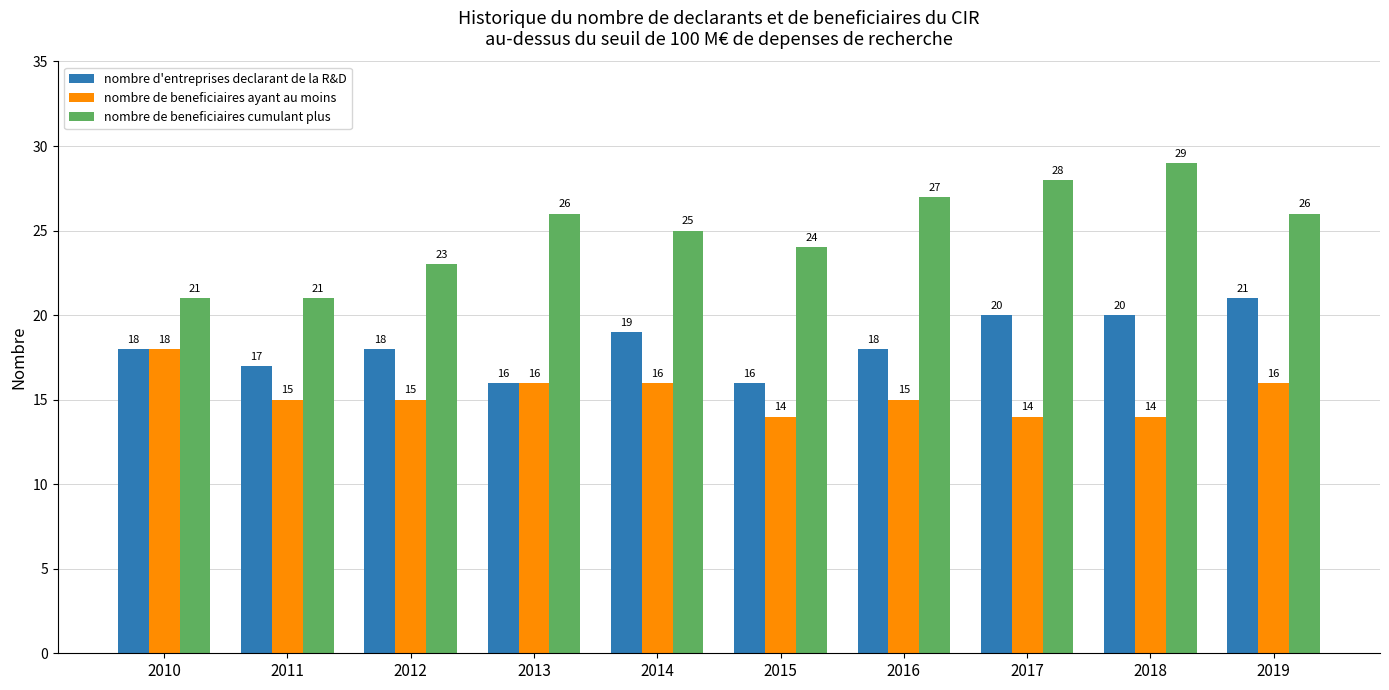

The value of nombre de beneficiaires ayant au moins at 2011 is 5. True or false?

False